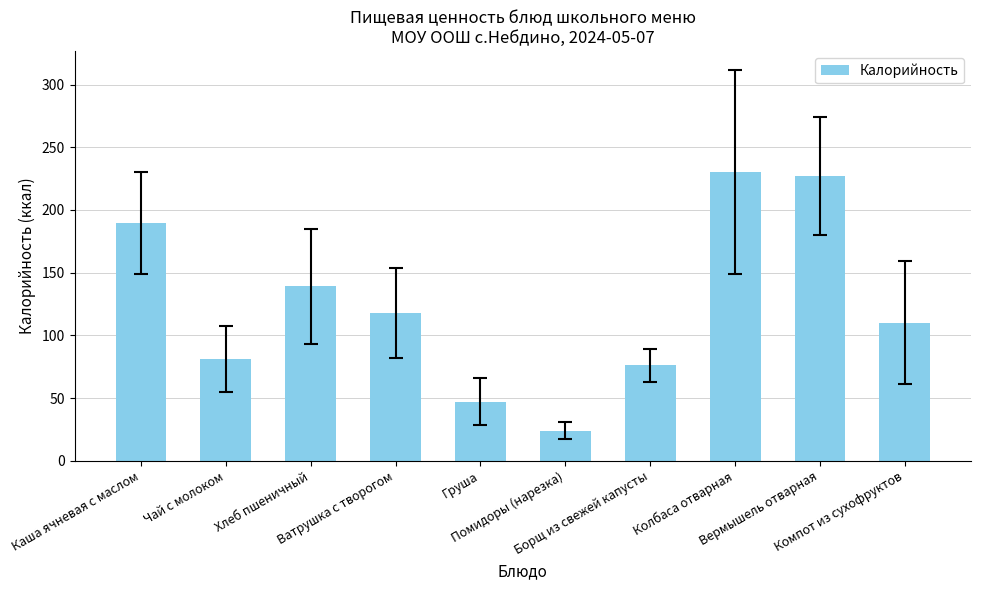

What is the difference between the maximum and minimum values?

206